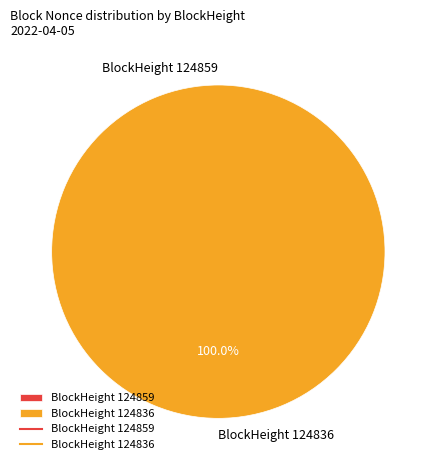

What percentage do BlockHeight 124836 and BlockHeight 124859 together represent?

100.0%